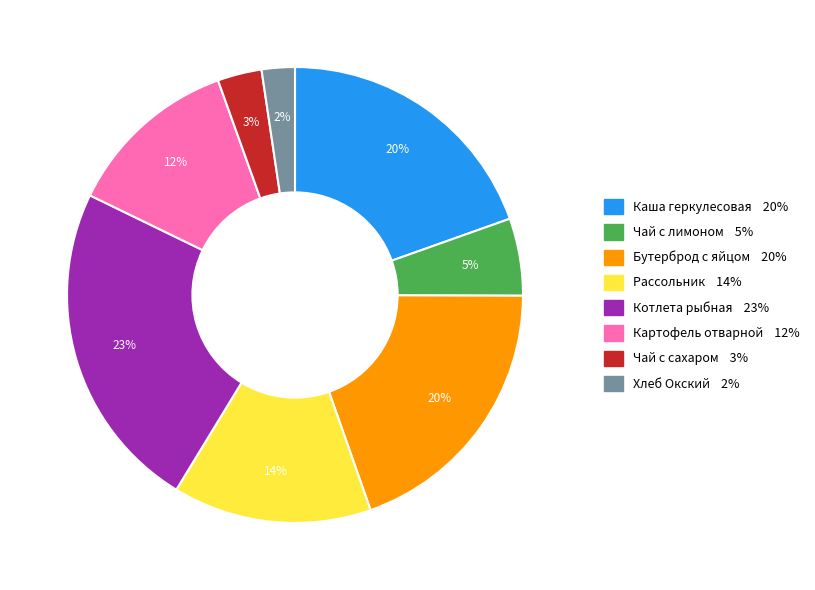

To the nearest percent, what is the average slice percentage?

12%